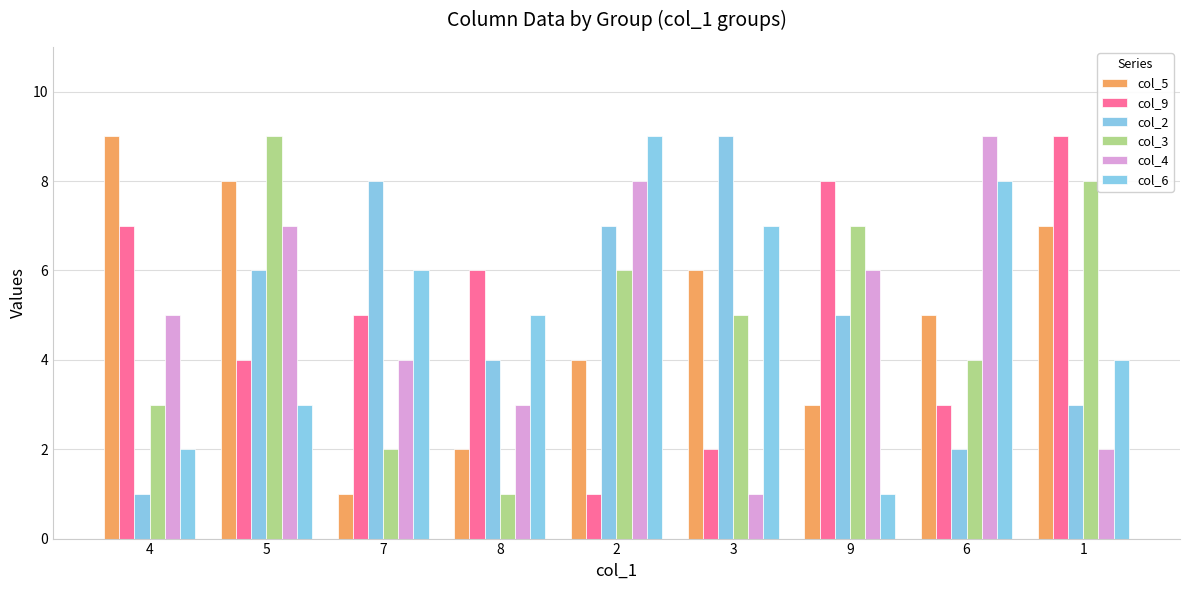

Which series has the largest total across all categories?

col_5